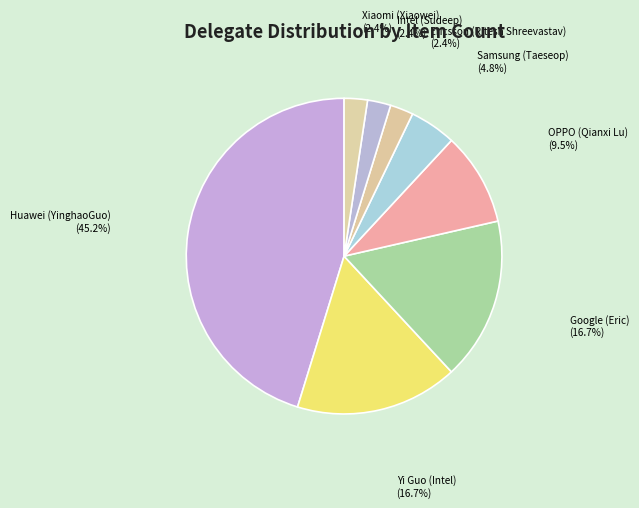

Count the number of slices in the pie.

8